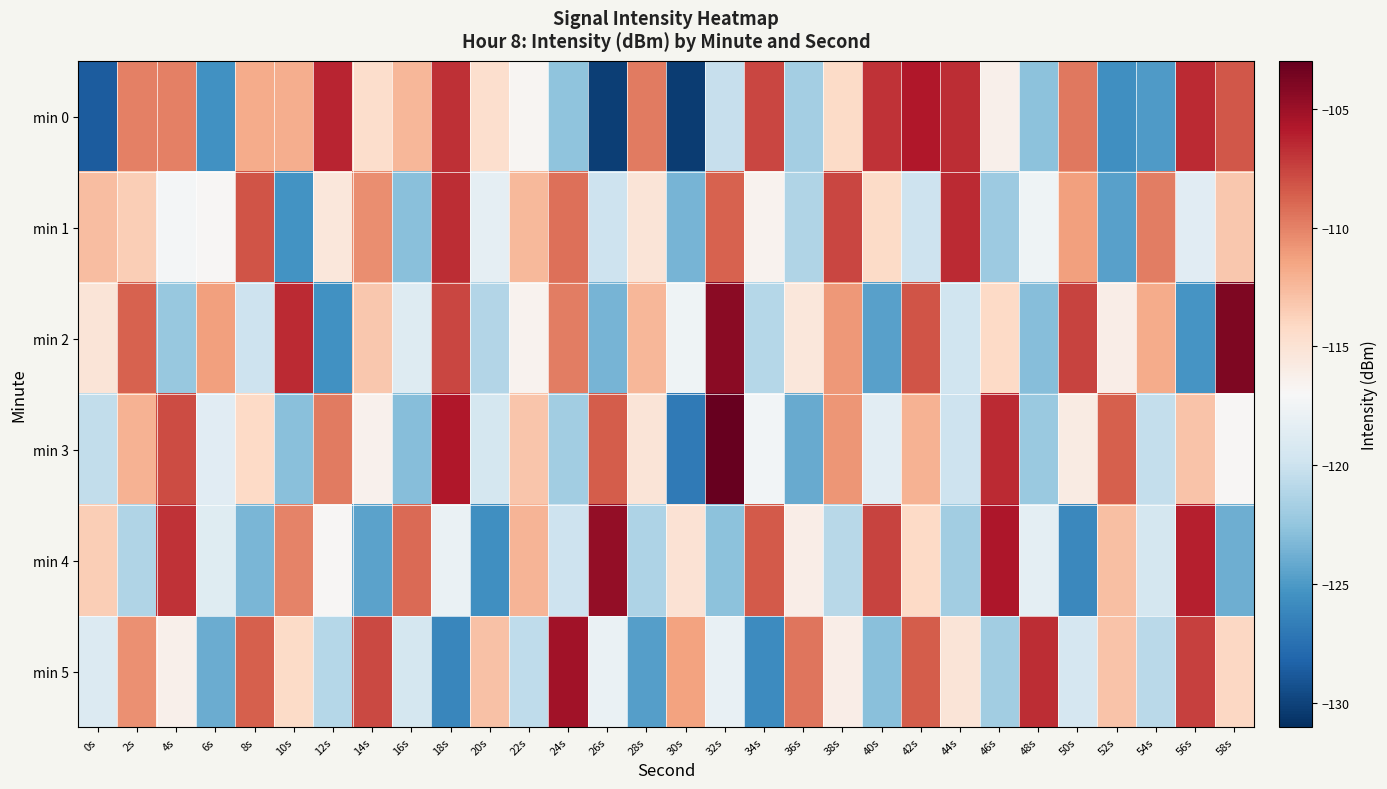

At which category is the sum across all series the highest?

42s